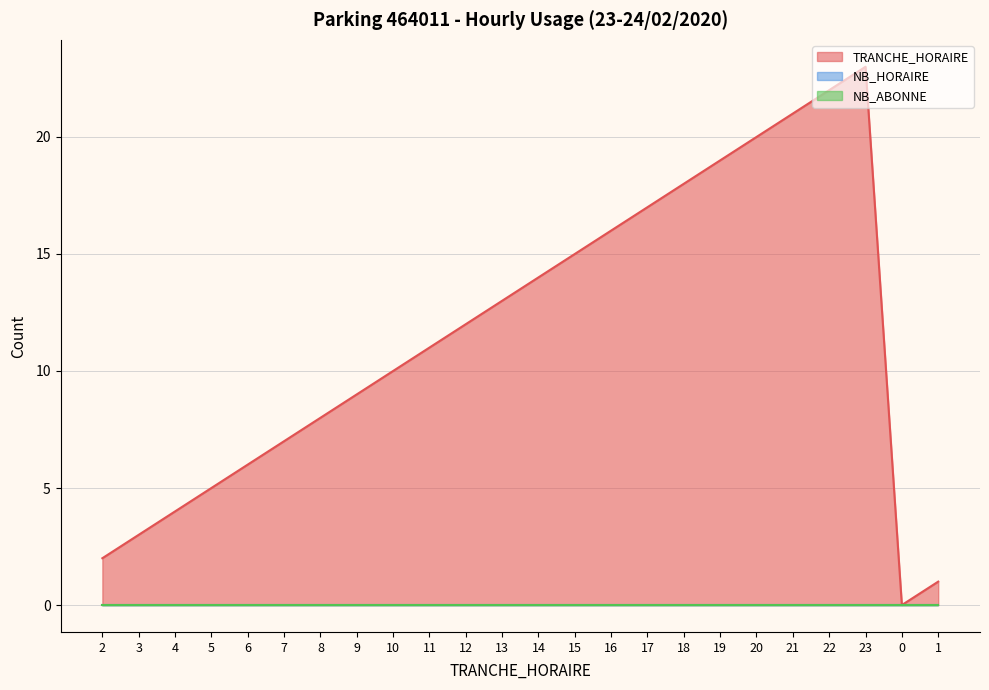

Reading left to right, extract all data points from this chart.

TRANCHE_HORAIRE: 2=2	3=3	4=4	5=5	6=6	7=7	8=8	9=9	10=10	11=11	12=12	13=13	14=14	15=15	16=16	17=17	18=18	19=19	20=20	21=21	22=22	23=23	0=0	1=1
NB_HORAIRE: 2=0	3=0	4=0	5=0	6=0	7=0	8=0	9=0	10=0	11=0	12=0	13=0	14=0	15=0	16=0	17=0	18=0	19=0	20=0	21=0	22=0	23=0	0=0	1=0
NB_ABONNE: 2=0	3=0	4=0	5=0	6=0	7=0	8=0	9=0	10=0	11=0	12=0	13=0	14=0	15=0	16=0	17=0	18=0	19=0	20=0	21=0	22=0	23=0	0=0	1=0